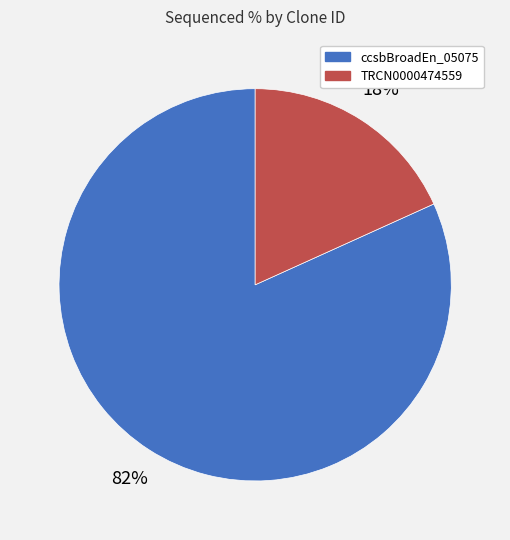

To the nearest percent, what is the average slice percentage?

50%